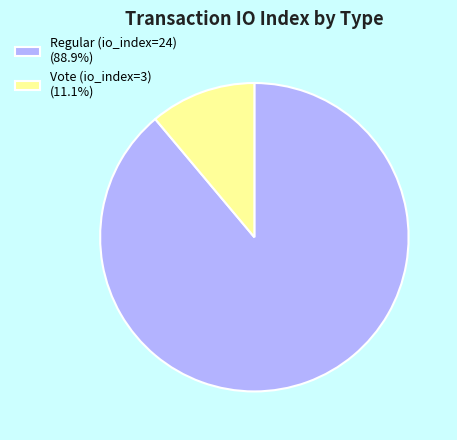

Combined, do Regular (io_index=24) (88.9%) and Vote (io_index=3) (11.1%) account for over 50%?

Yes